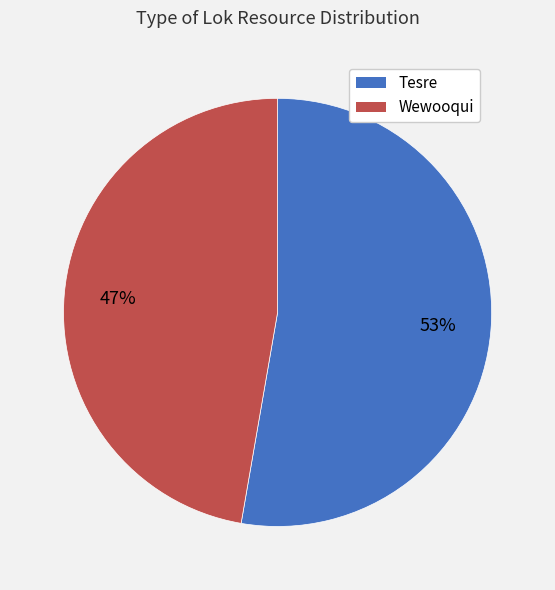

Is Tesre the majority of the pie?

Yes